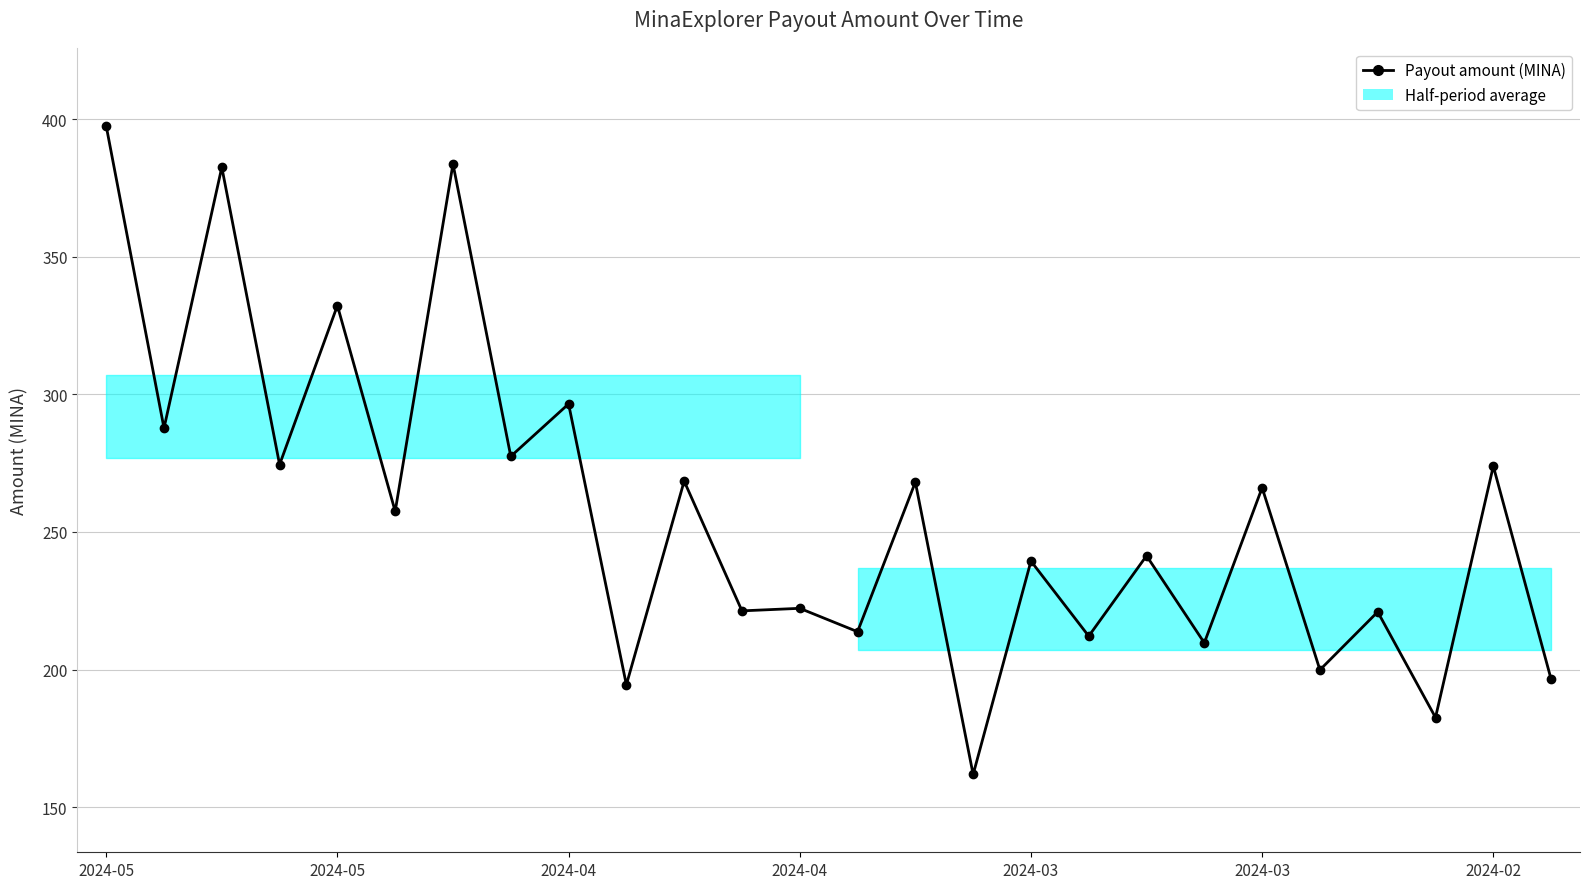

At which label does the data first exceed 257?

2024-05